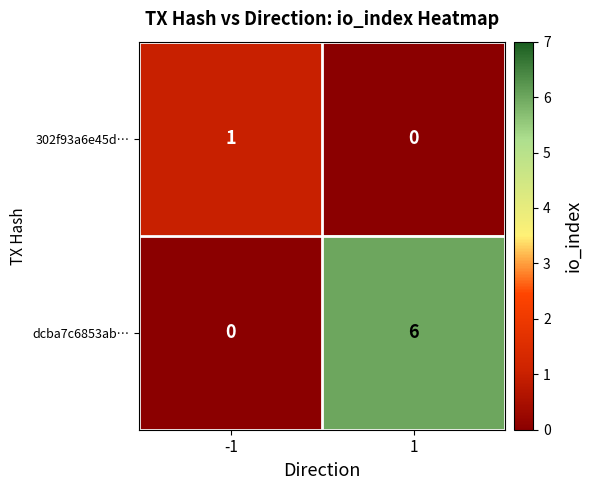

What is the highest value of the dcba7c6853ab… series?

6